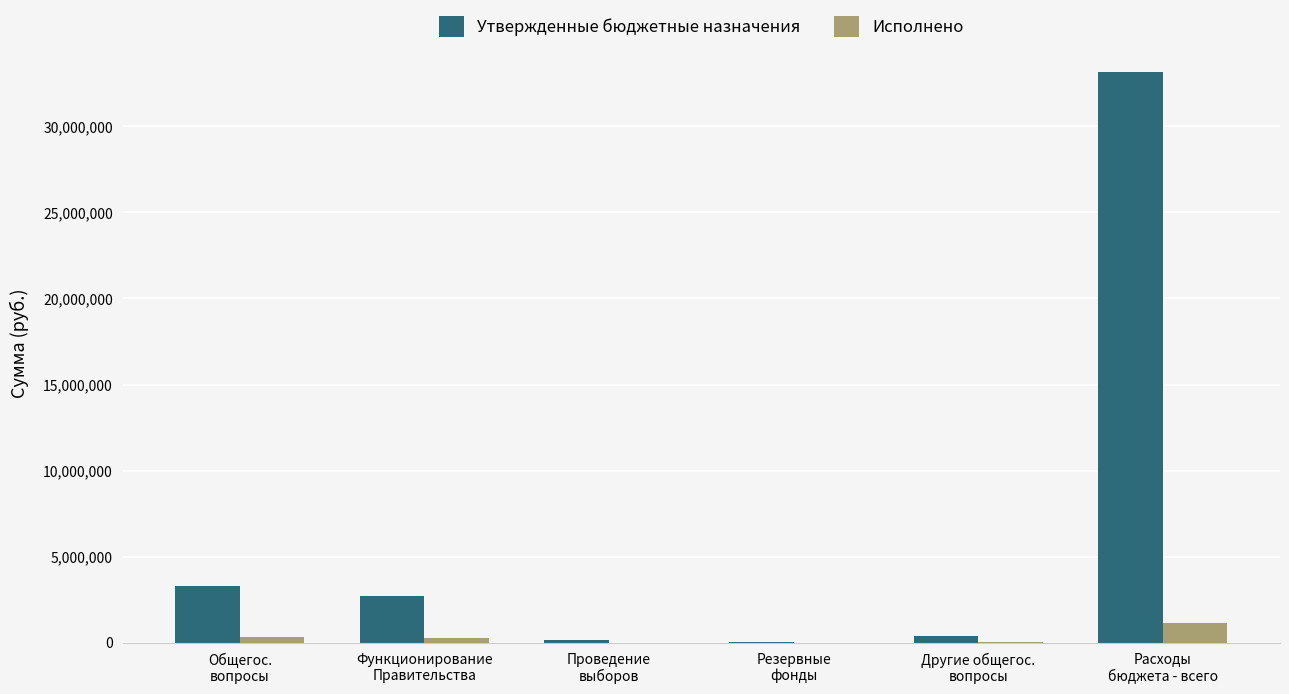

Which series has the largest total across all categories?

Утвержденные бюджетные назначения